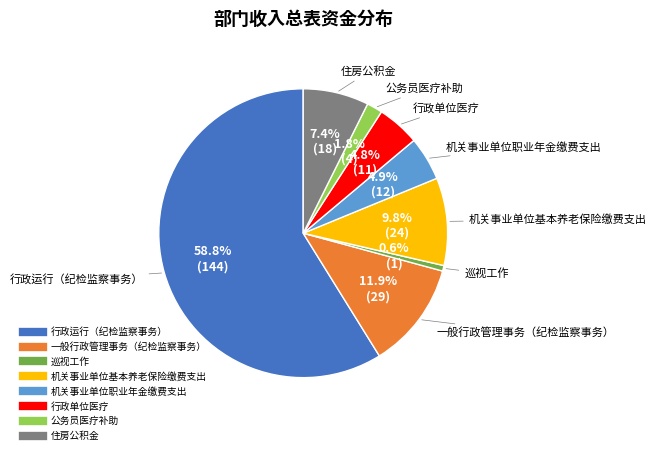

Which category has the smallest portion of the pie?

巡视工作